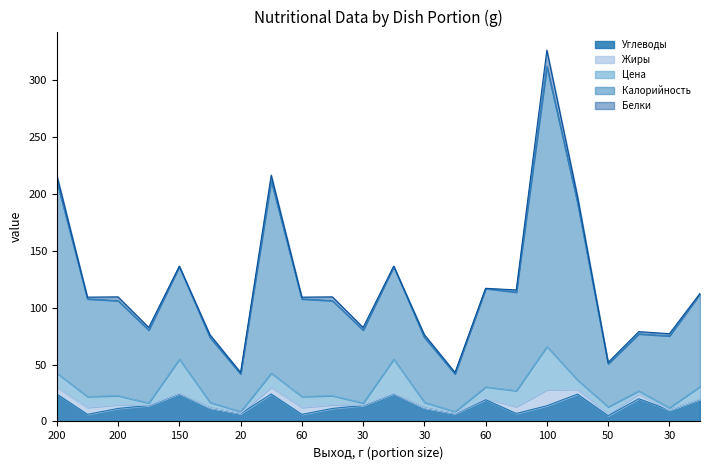

The value of Жиры at 50 is 4.0. True or false?

True